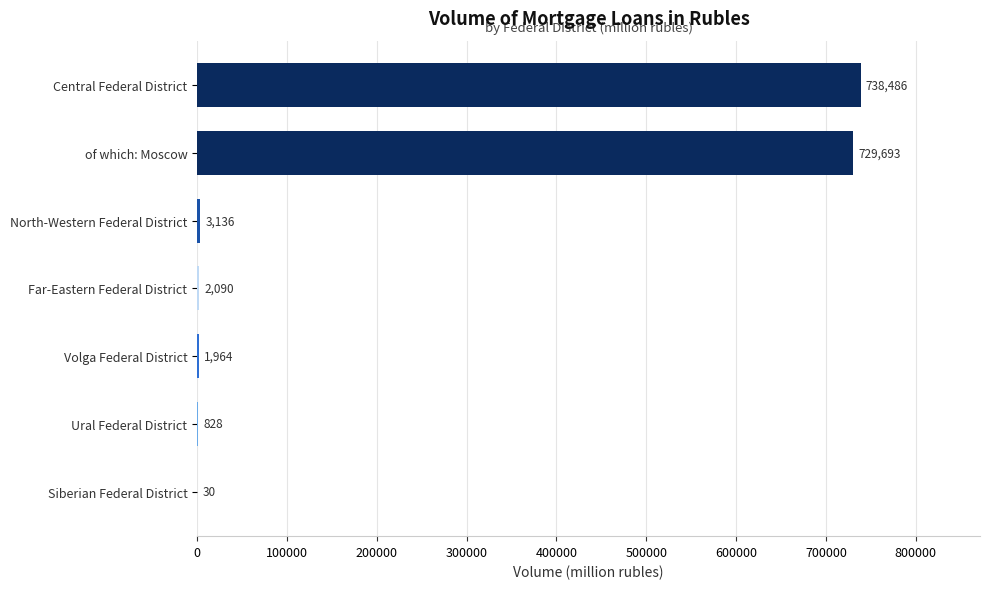

How many data points does each series have?

7